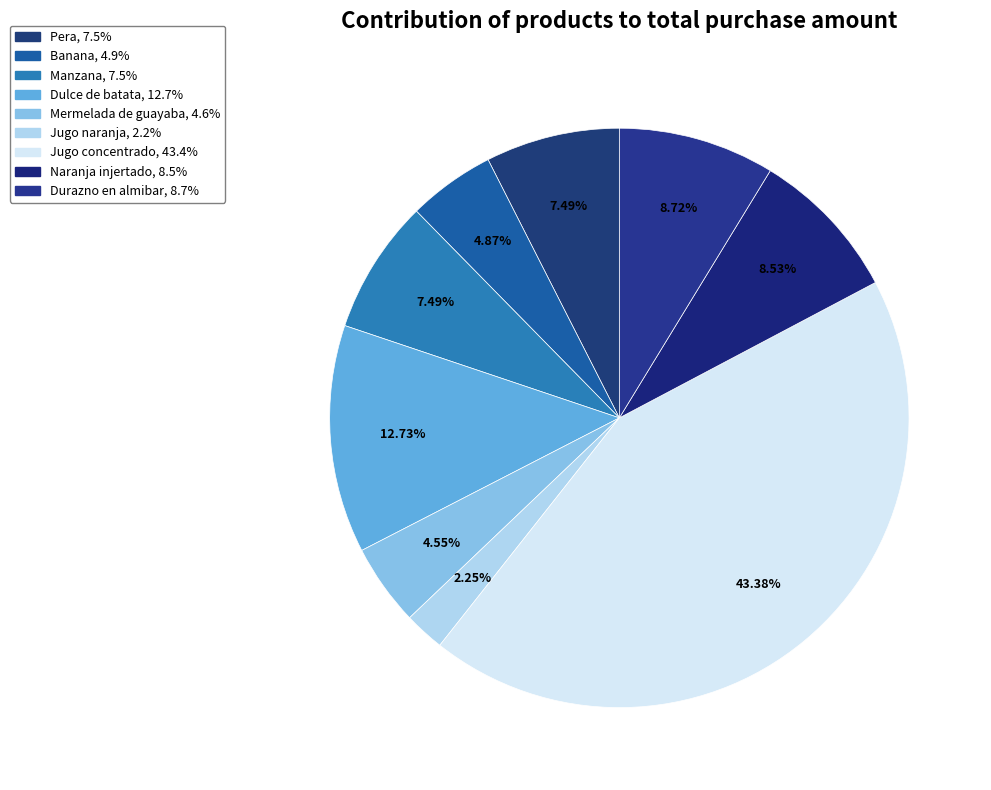

How many slices are in this pie chart?

9